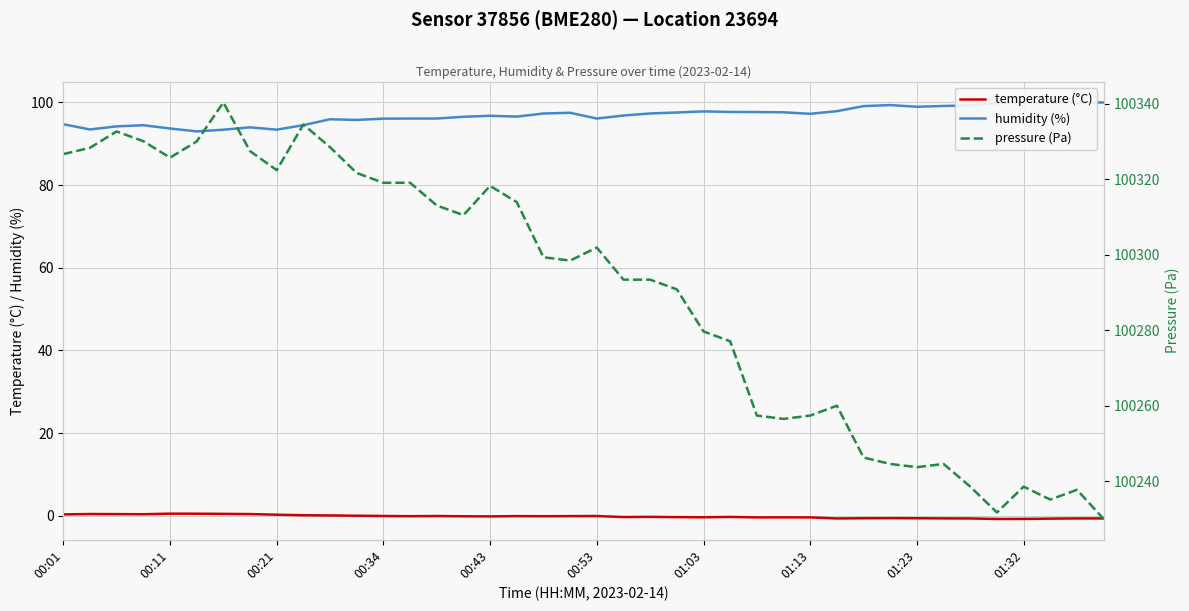

Which series has the largest total across all categories?

pressure (Pa)